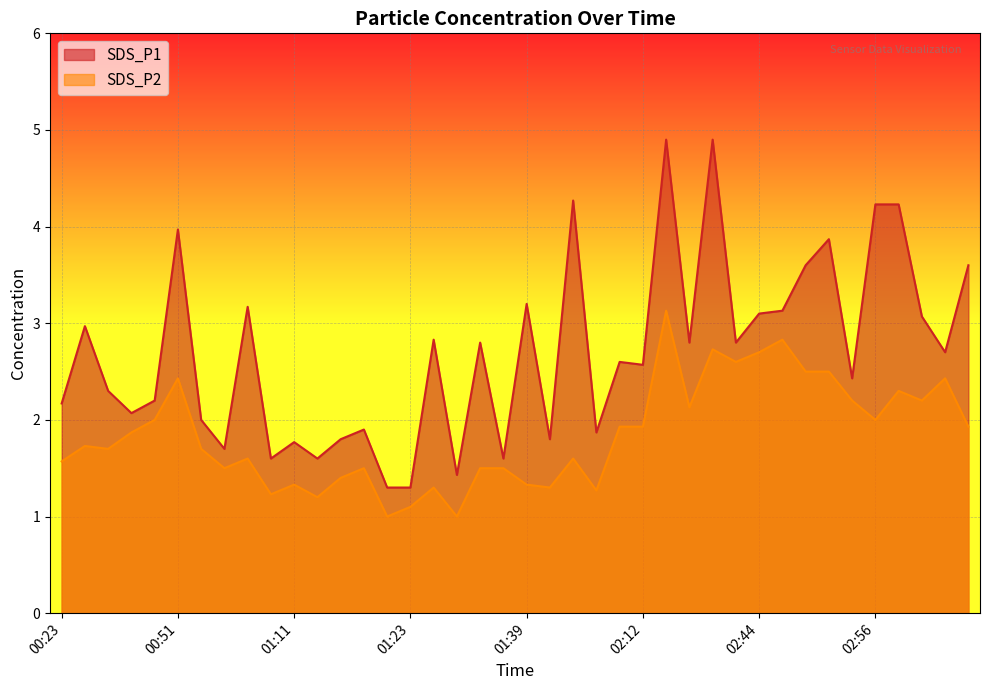

True or false: SDS_P1 and SDS_P2 cross at least once.

False